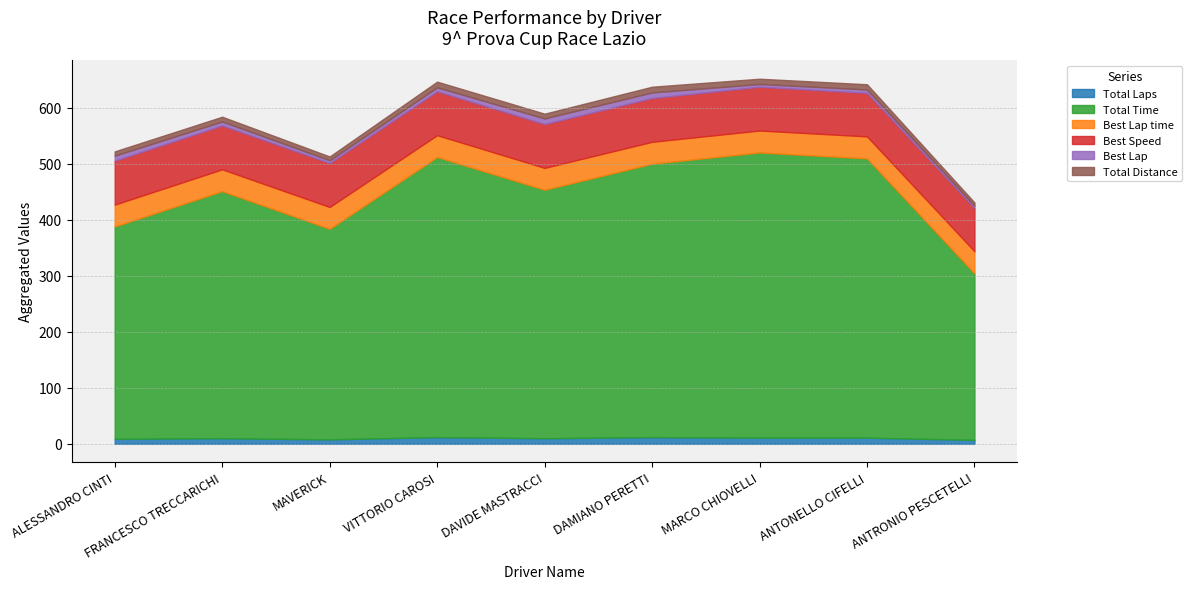

In Total Distance, how many points are lower than both neighbors (excluding endpoints)?

2